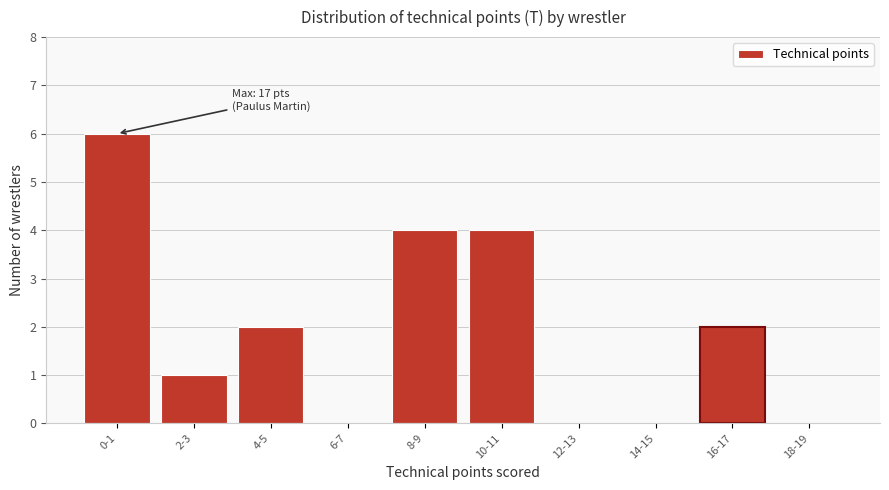

Reading left to right, list all the values displayed in this chart.

0-1=6	2-3=1	4-5=2	6-7=0	8-9=4	10-11=4	12-13=0	14-15=0	16-17=2	18-19=0